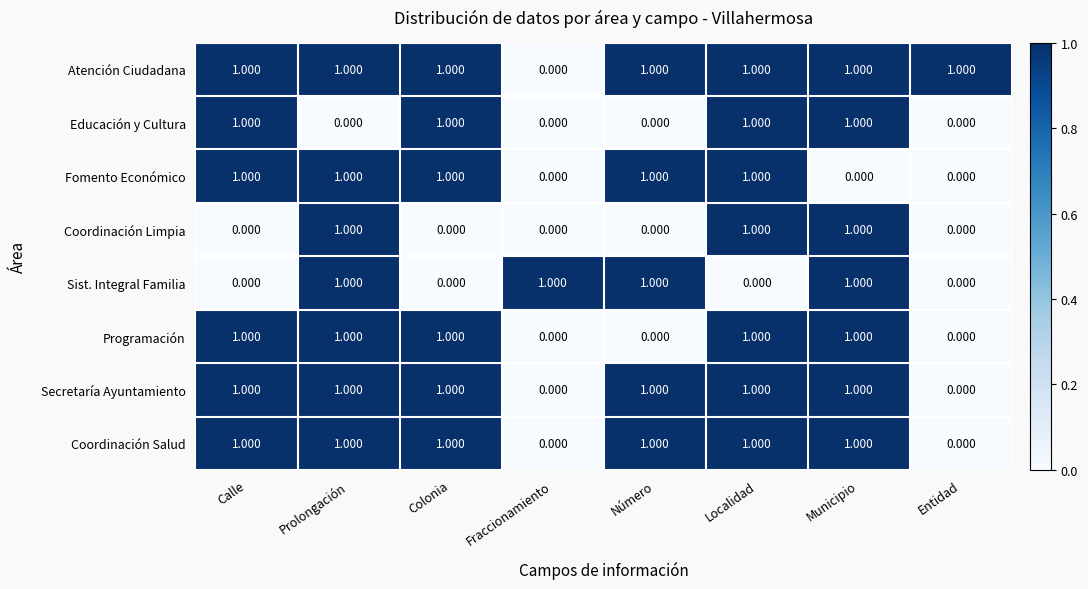

At how many categories does at least one series exceed 0?

8